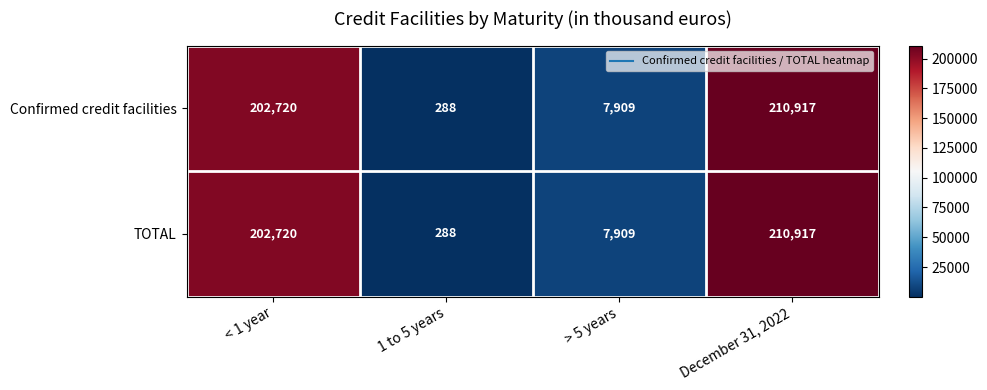

Count the number of data series in this chart.

2